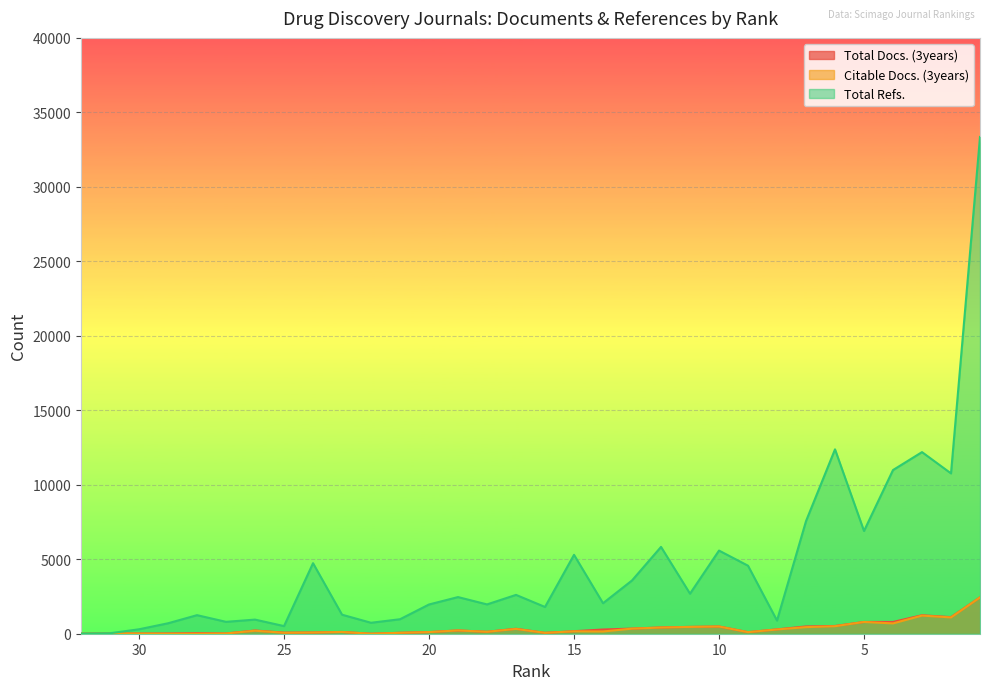

Rank the categories by Total Refs. value from lowest to highest.

32, 31, 30, 25, 29, 22, 27, 8, 26, 21, 28, 23, 16, 20, 18, 14, 19, 17, 11, 13, 9, 24, 15, 10, 12, 5, 7, 2, 4, 3, 6, 1